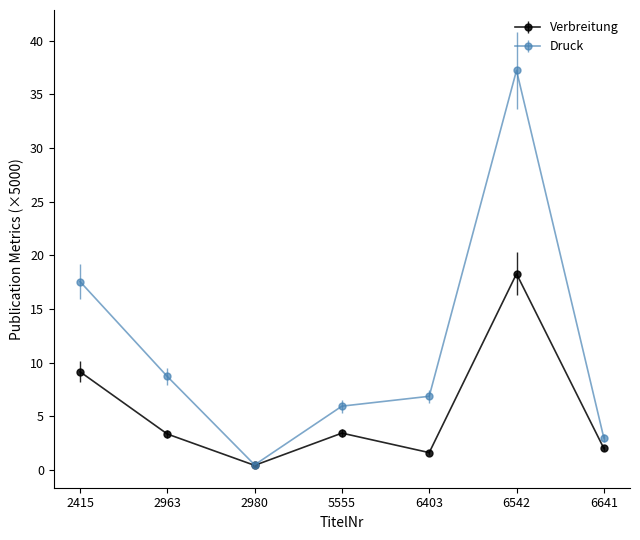

What is the maximum value for Verbreitung?

18.3